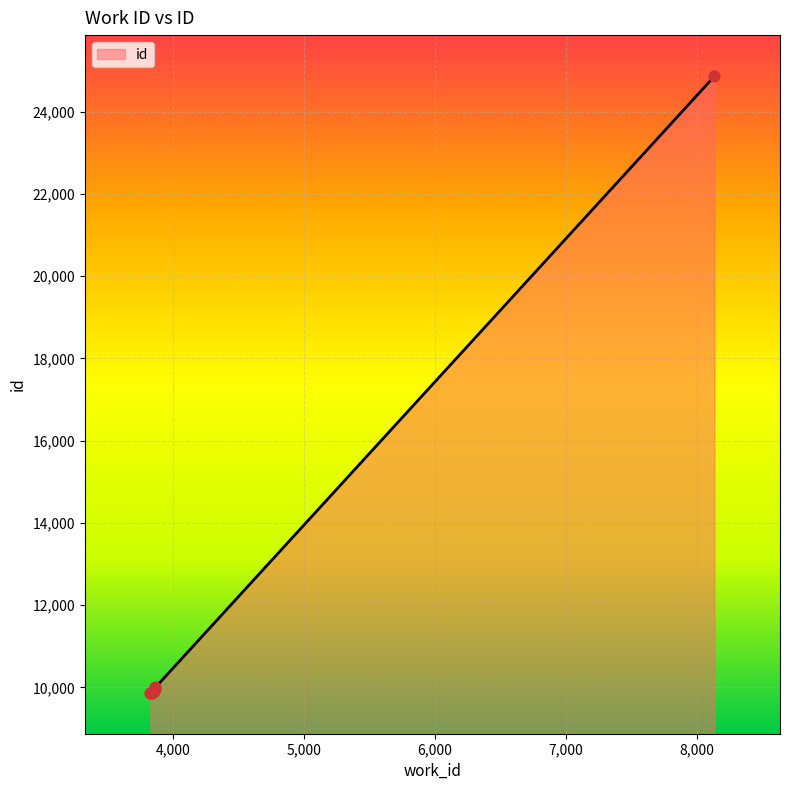

What is the maximum value shown in the chart?

24865